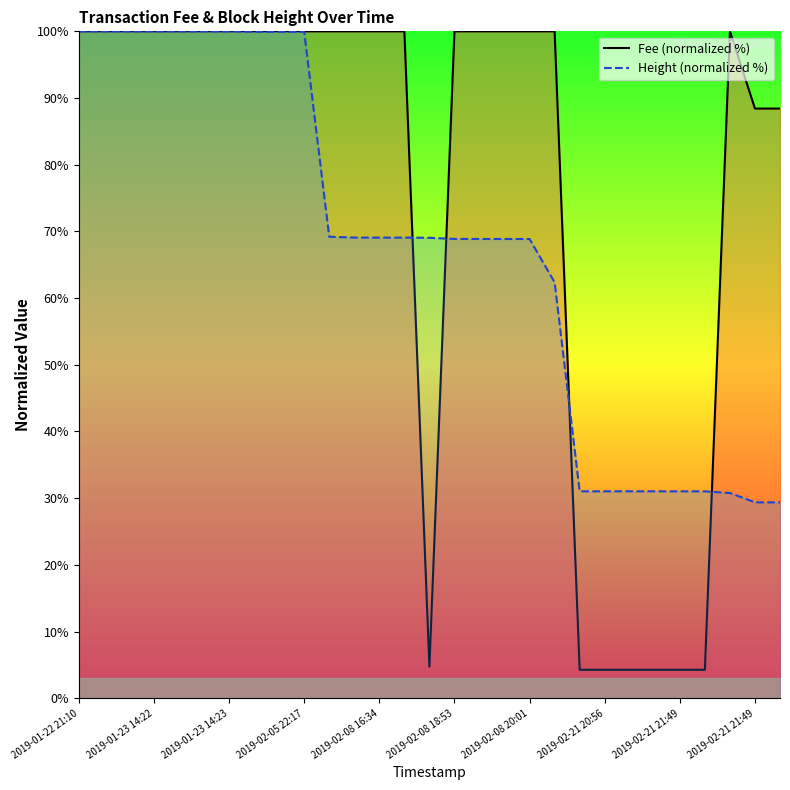

How many intersections are there between Fee (normalized %) and Height (normalized %)?

4